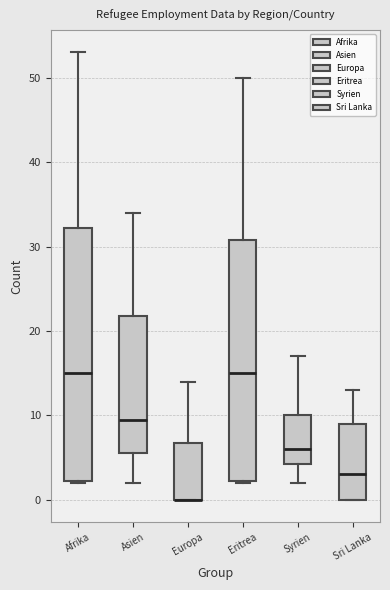

Reading left to right, transcribe this box plot: for each box, give where its median line is, the range the box spans, and where its two whiskers end, as read against the y-axis. The values are not printed on the chart, so give them approximately, as read against the axis.

Afrika: median 15, box 2 to 32, whiskers 2 to 53
Asien: median 10, box 6 to 22, whiskers 2 to 34
Europa: median 0 (drawn on the box's lower edge), box 0 to 7, whiskers 0 to 14
Eritrea: median 15, box 2 to 31, whiskers 2 to 50
Syrien: median 6, box 4 to 10, whiskers 2 to 17
Sri Lanka: median 3, box 0 to 9, whiskers 0 to 13